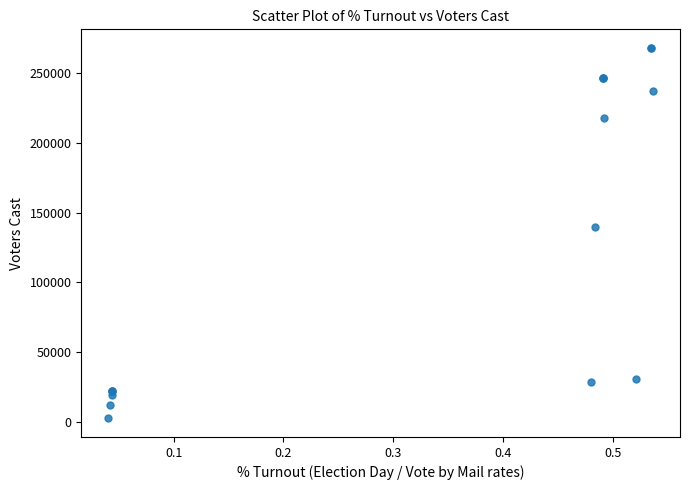

What Y value in the scatter plot is closest to 135354?

139923